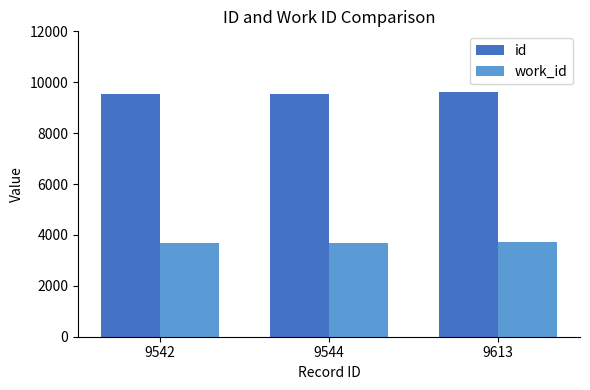

What is the value of the work_id bar at the 2nd from the left?

3680